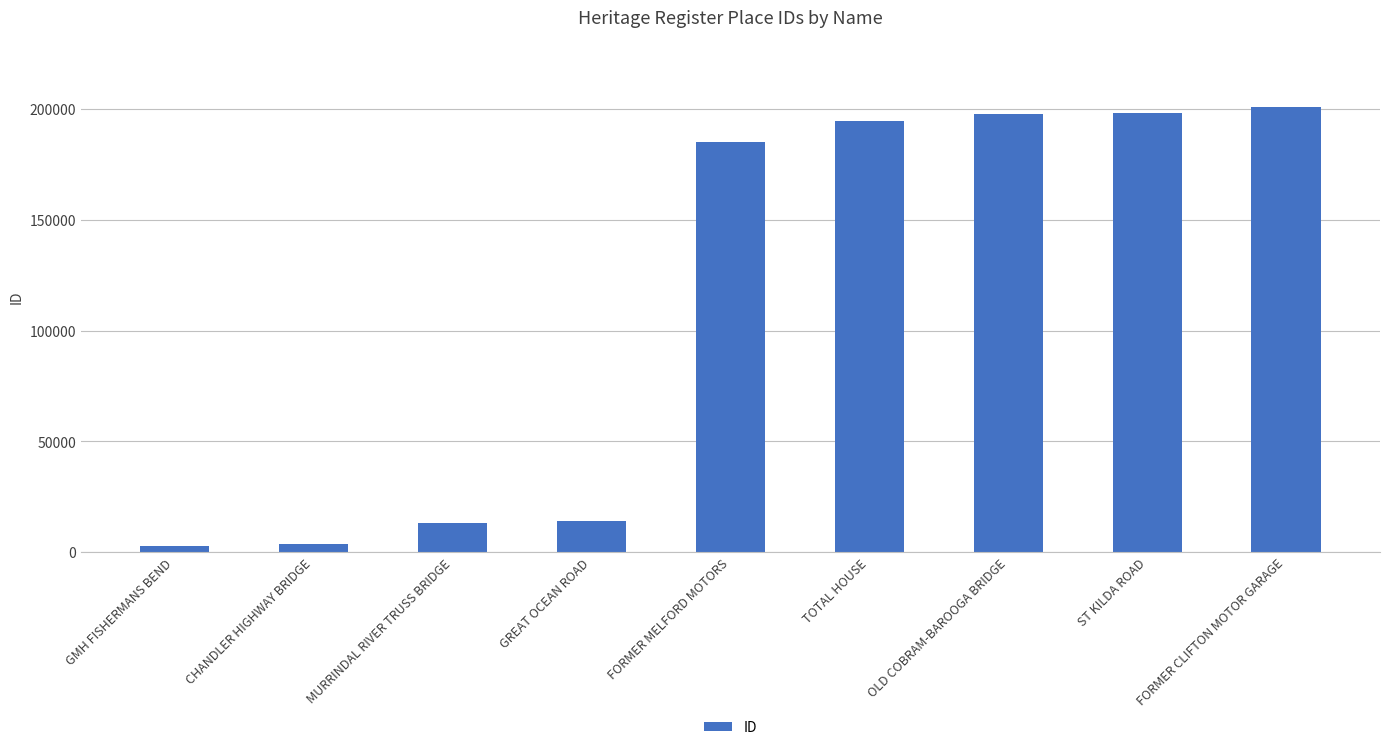

The value at GMH FISHERMANS BEND is 2882. True or false?

True